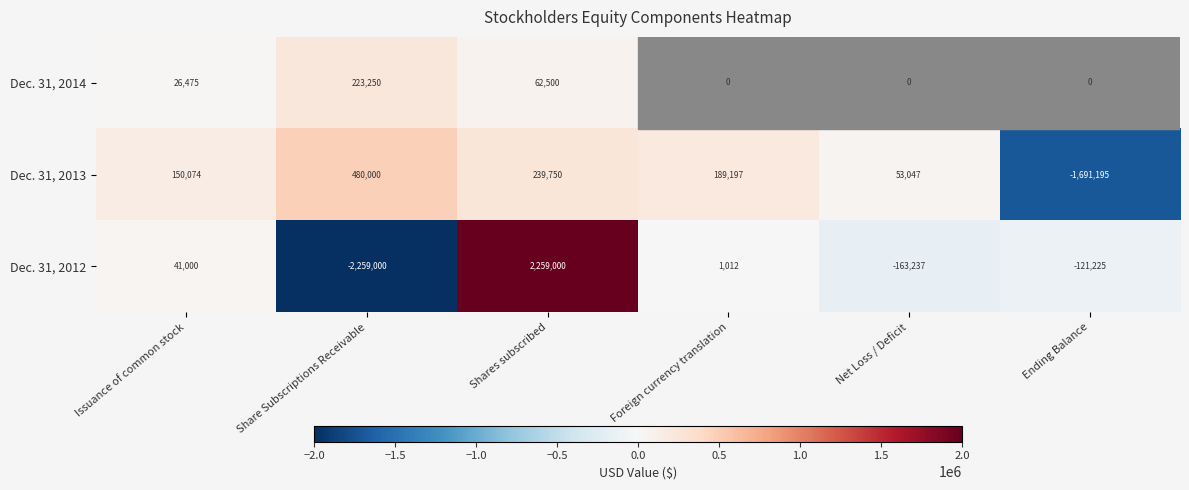

Rank the series at Net Loss / Deficit from highest to lowest value.

Dec. 31, 2013, Dec. 31, 2014, Dec. 31, 2012